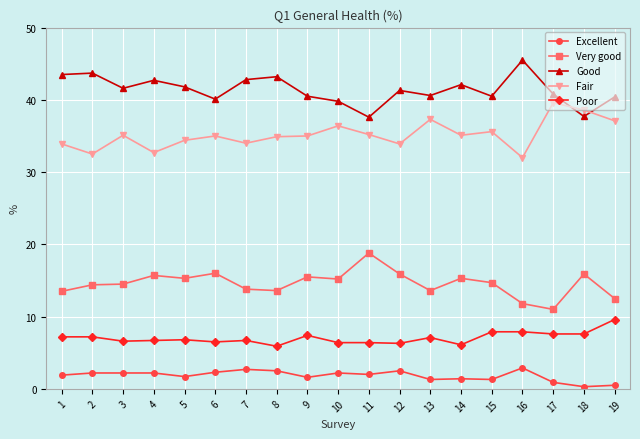

Which series changed the most between 8 and 10?

Good